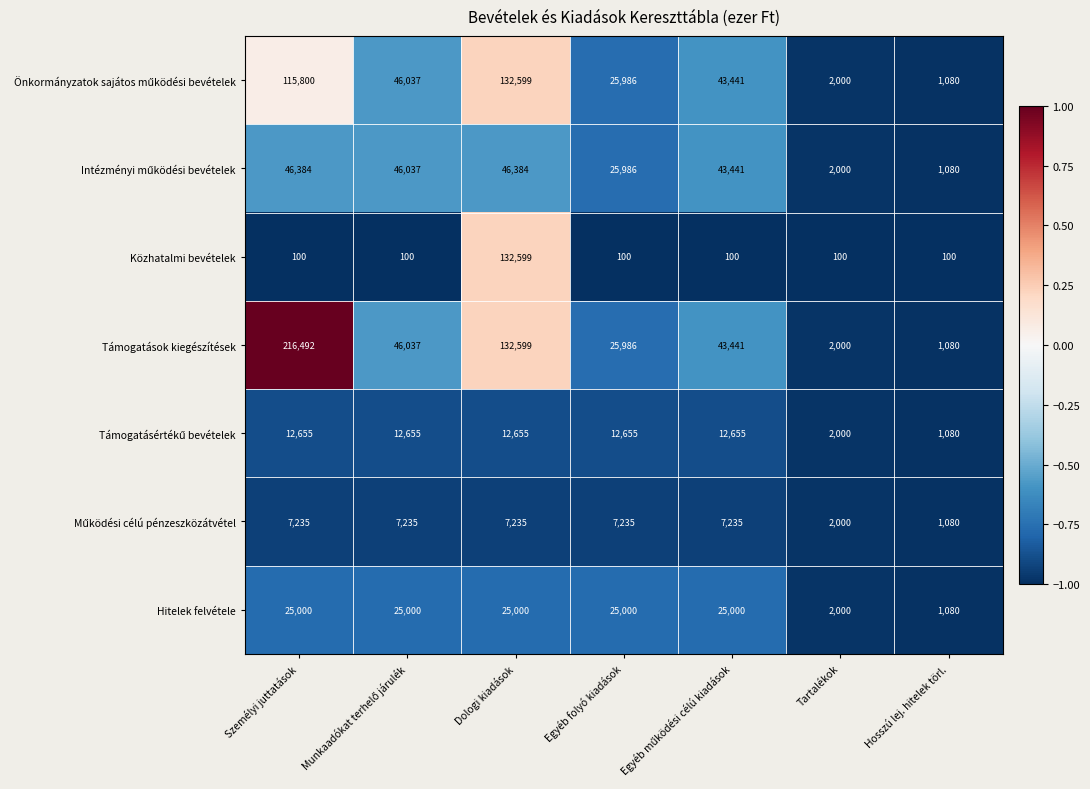

What is the difference between the maximum and second lowest values in the Hitelek felvétele series?

23000